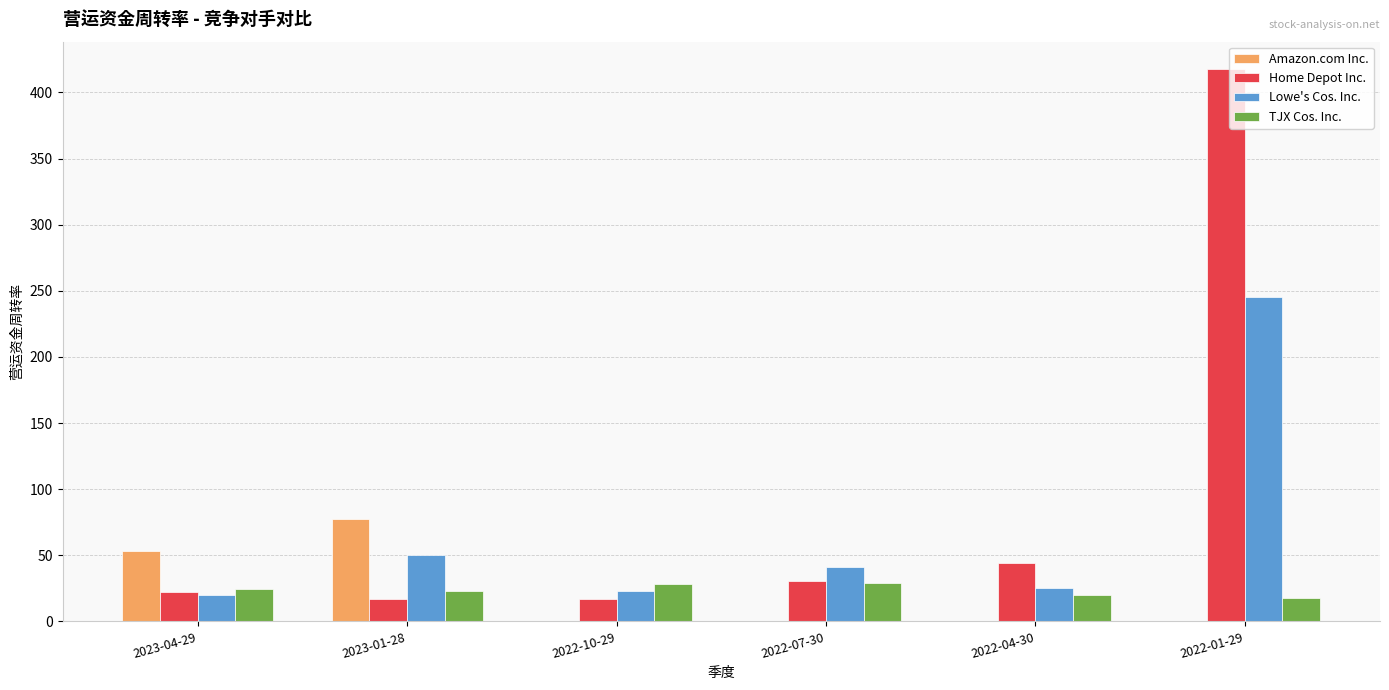

What is the sum of all TJX Cos. Inc. values?

142.8